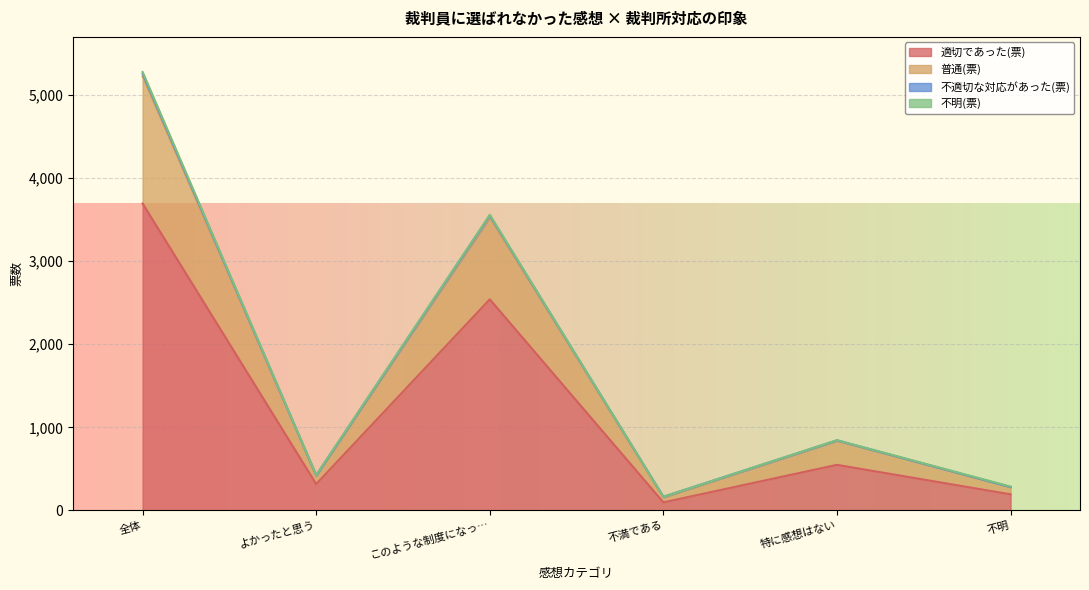

The value of 適切であった(票) at このような制度になっ… is 4015. True or false?

False